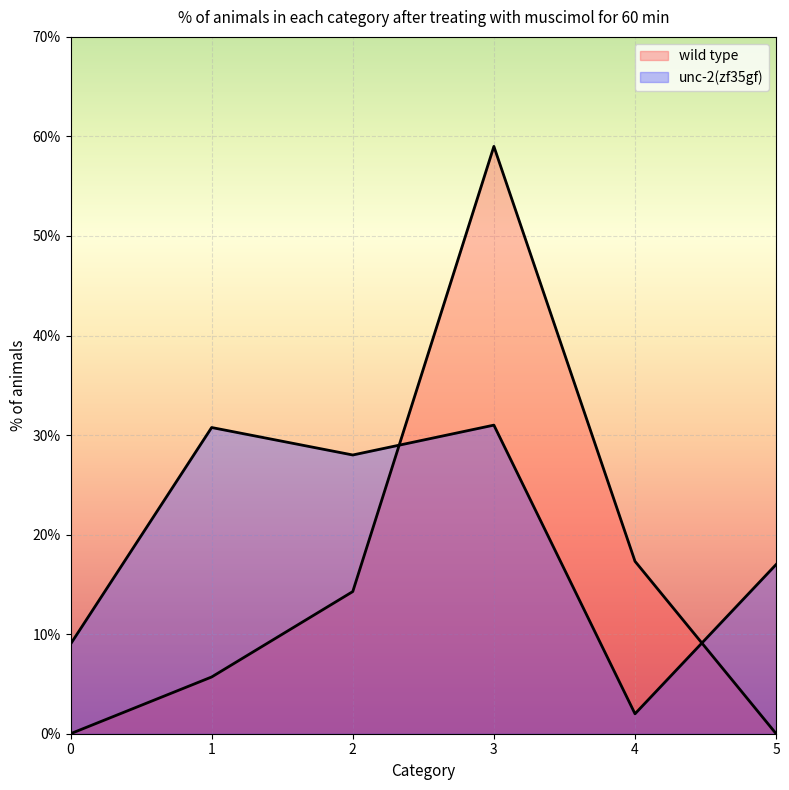

How many lines are shown in the chart?

2